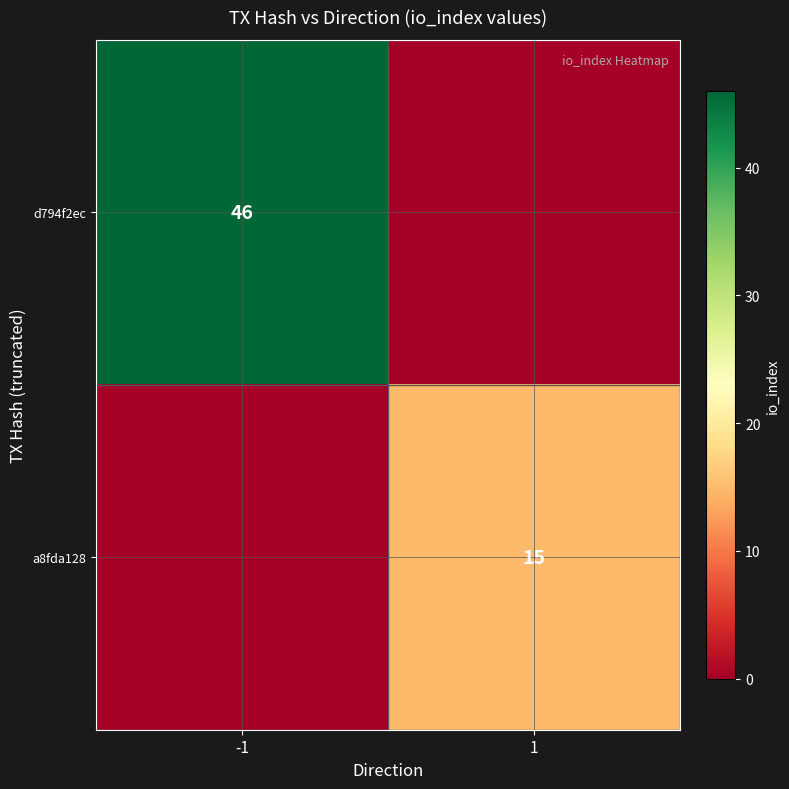

The value of a8fda128 at 1 is 15. True or false?

True